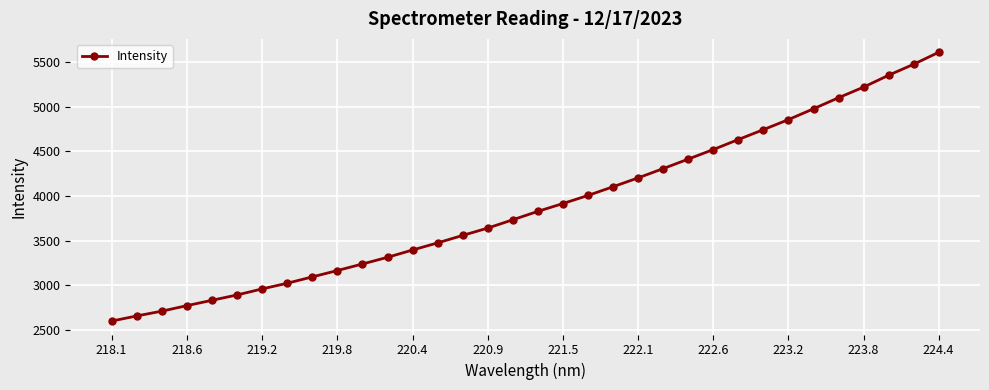

What is the average value?

3891.7